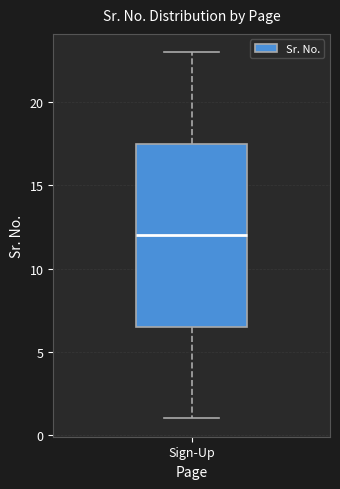

Where does the lower whisker of the box for Sign-Up end on the y-axis? The values are not printed on the chart, so give them approximately, as read against the axis.

1.0